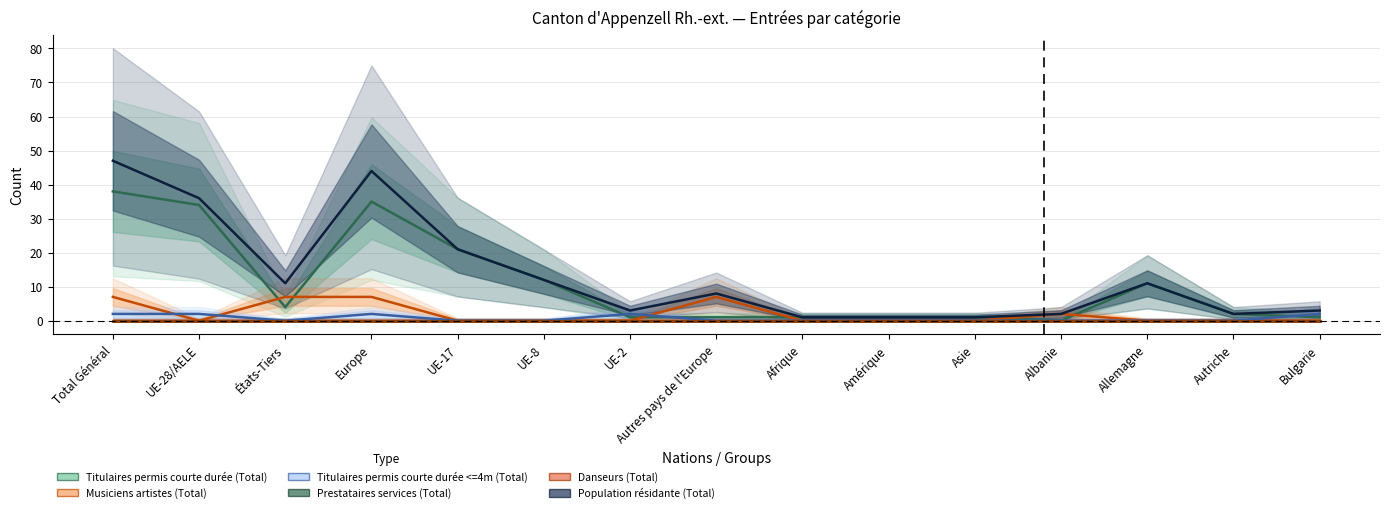

How many distinct data groups are displayed?

6